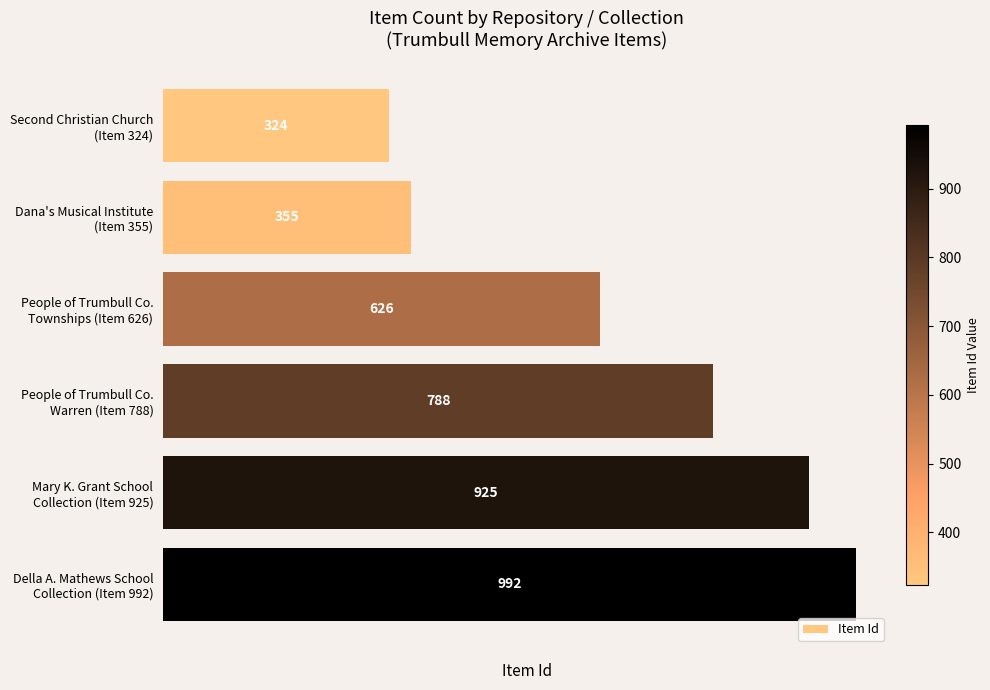

What is the sum of all values?

4010